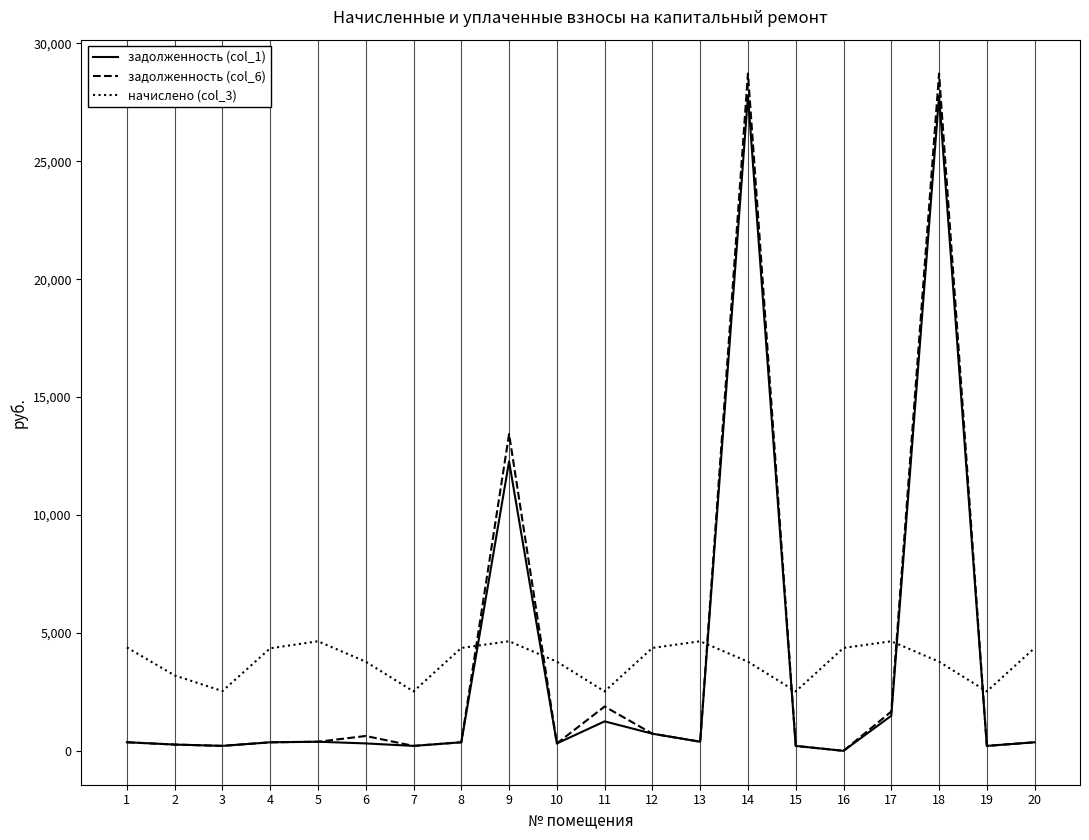

The value of начислено (col_3) at 9 is 3108.3. True or false?

False